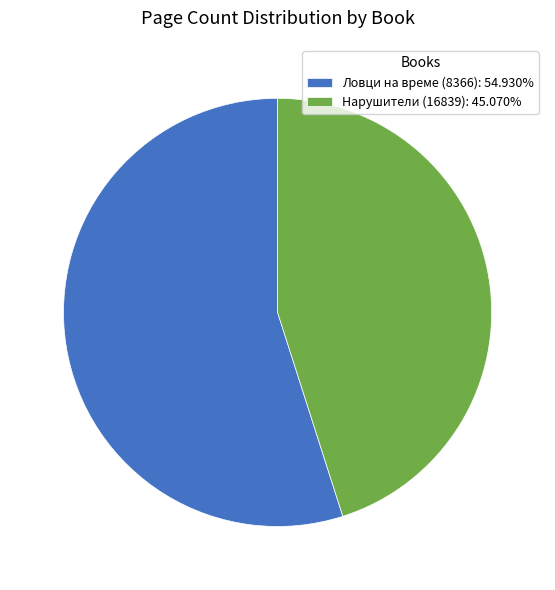

What is the largest slice in the pie chart?

Ловци на време (8366)